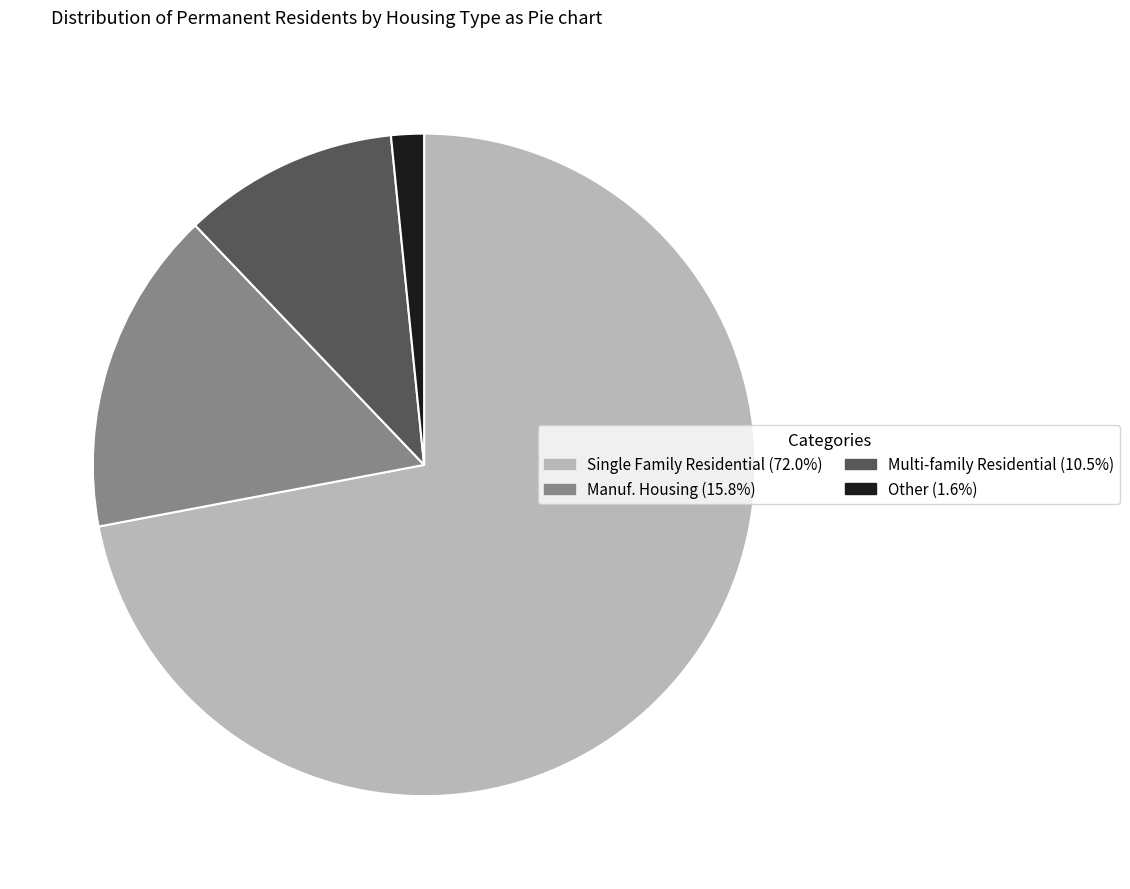

Is there a majority slice in this chart?

Yes